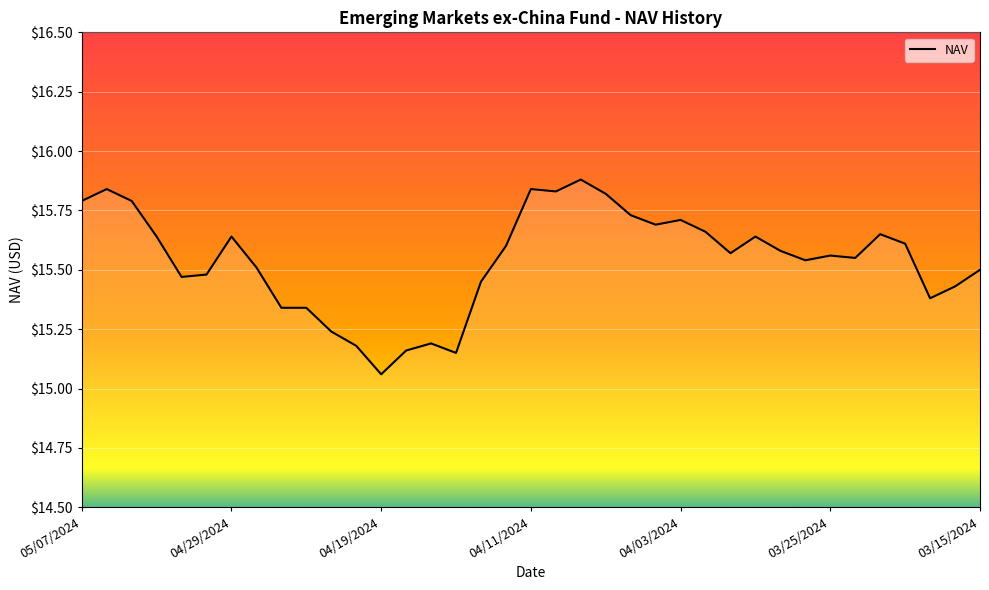

What is the greatest value displayed?

15.9